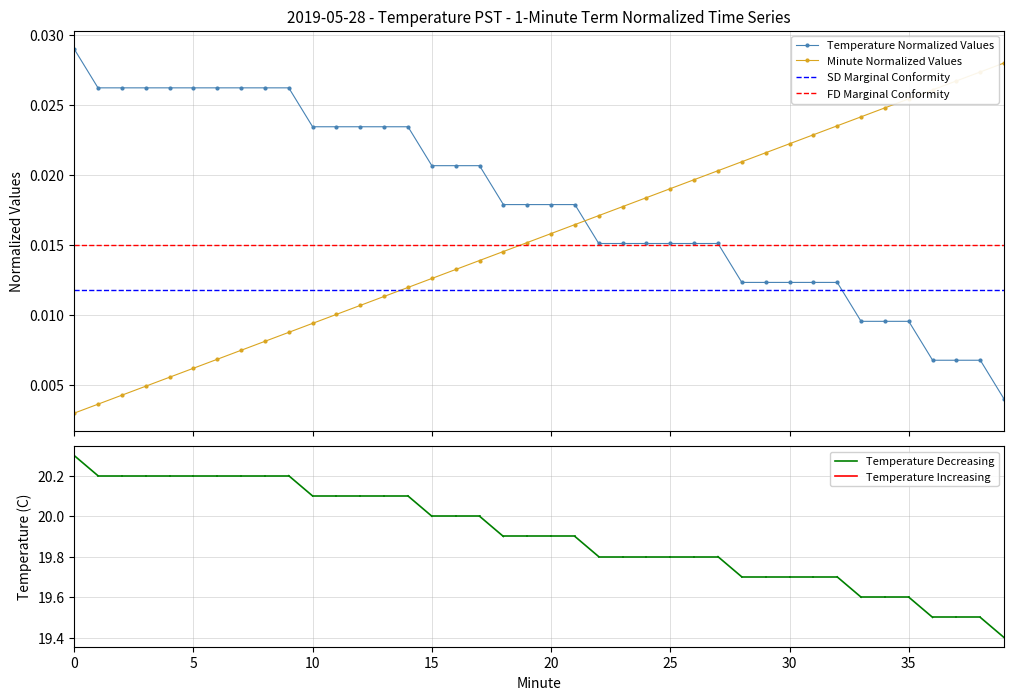

Which series ends up on top after the final intersection of Minute Normalized Values and Temperature Normalized Values?

Minute Normalized Values